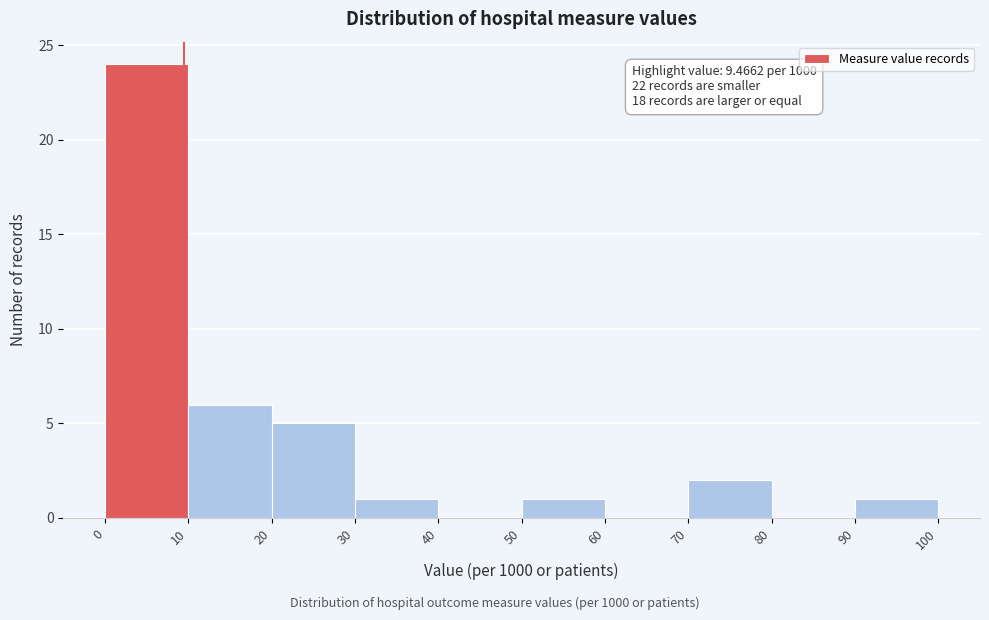

Over which range of the x-axis is the bar tallest?

0 to 10